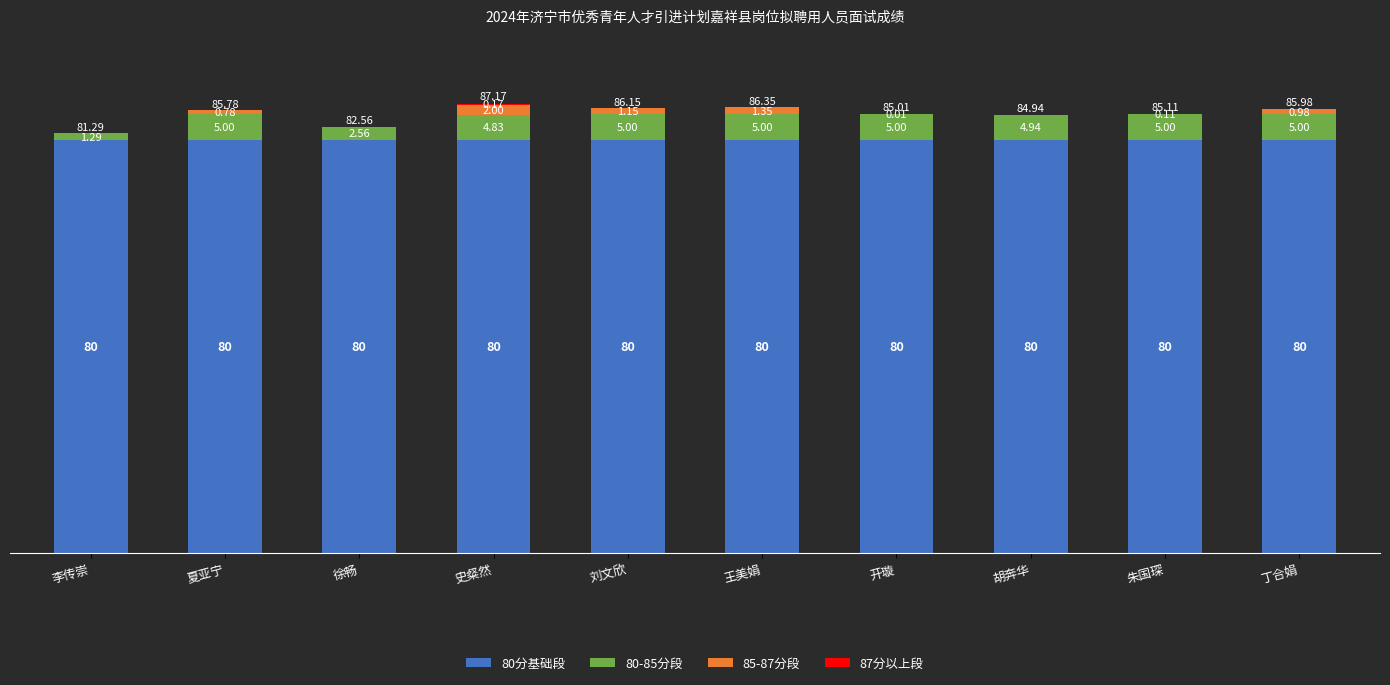

At which category is the sum across all series the highest?

史粲然